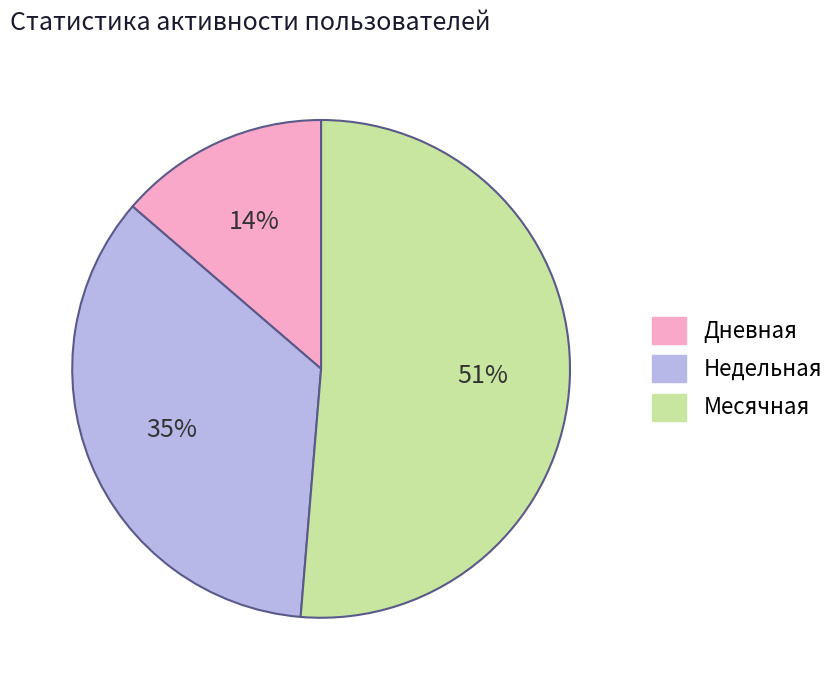

Rank the categories by value from highest to lowest.

Месячная, Недельная, Дневная